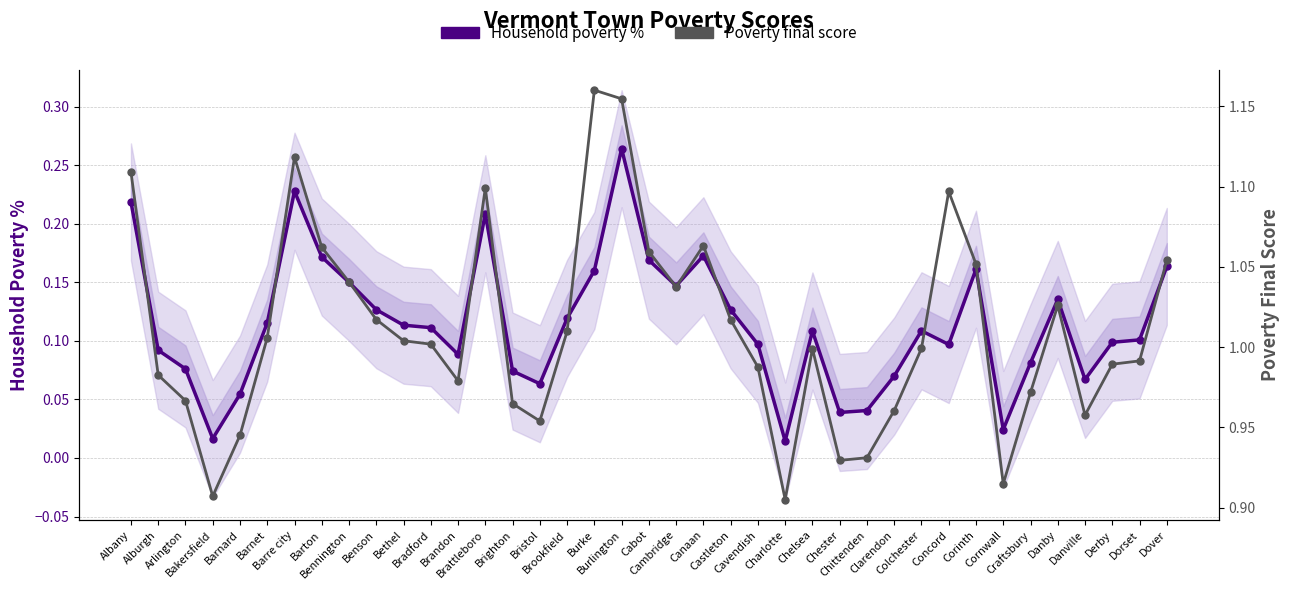

What is the difference between the maximum and second lowest values in the Poverty final score series?

0.3